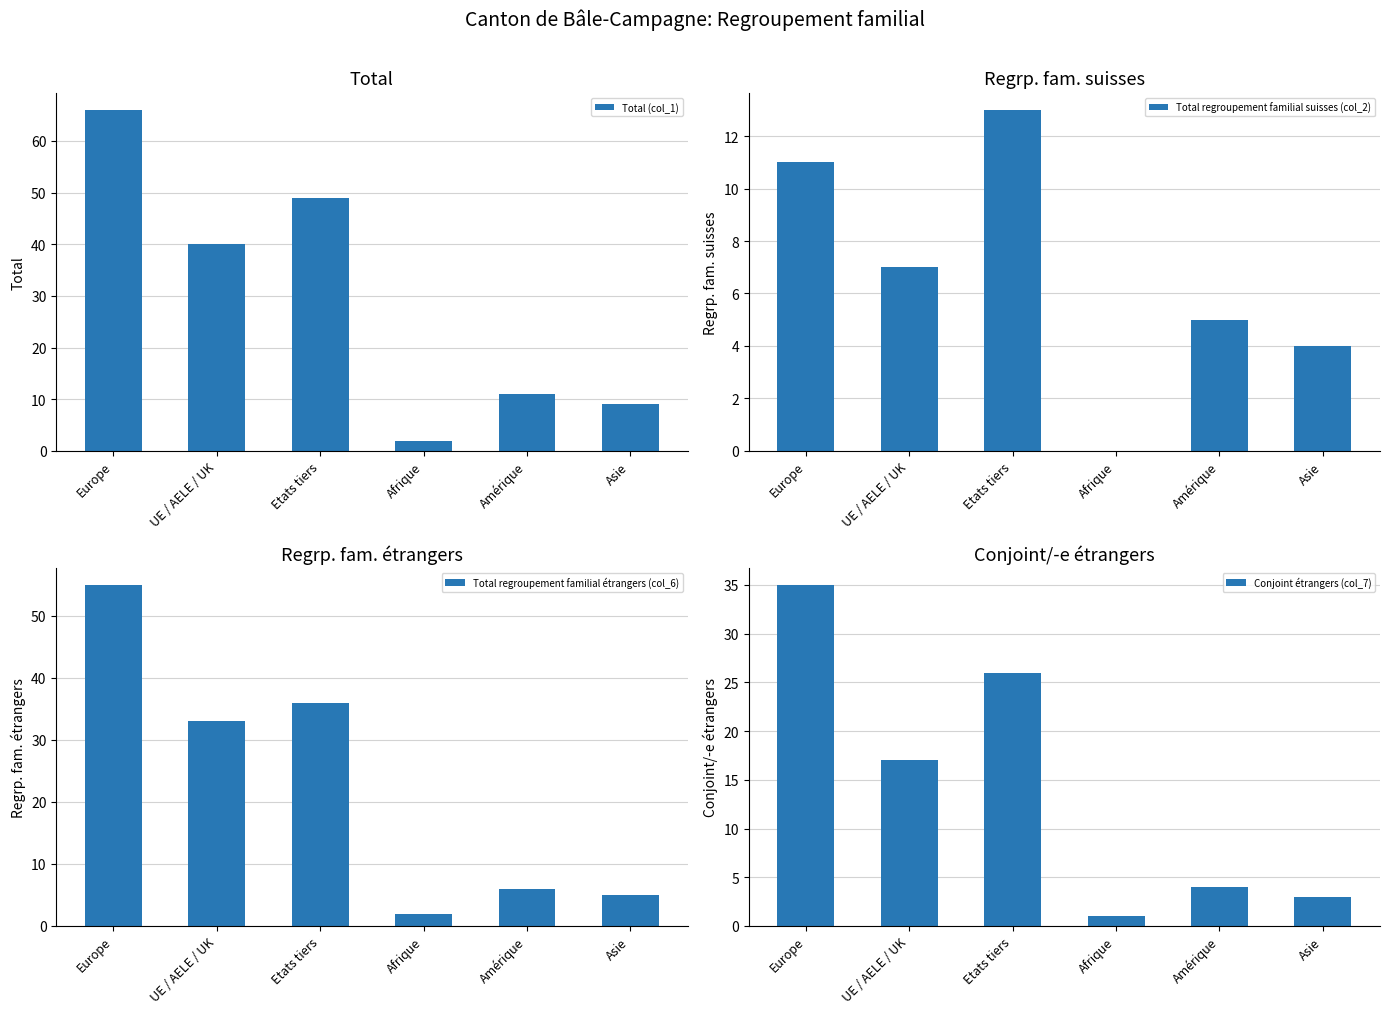

How many groups of bars are there?

6